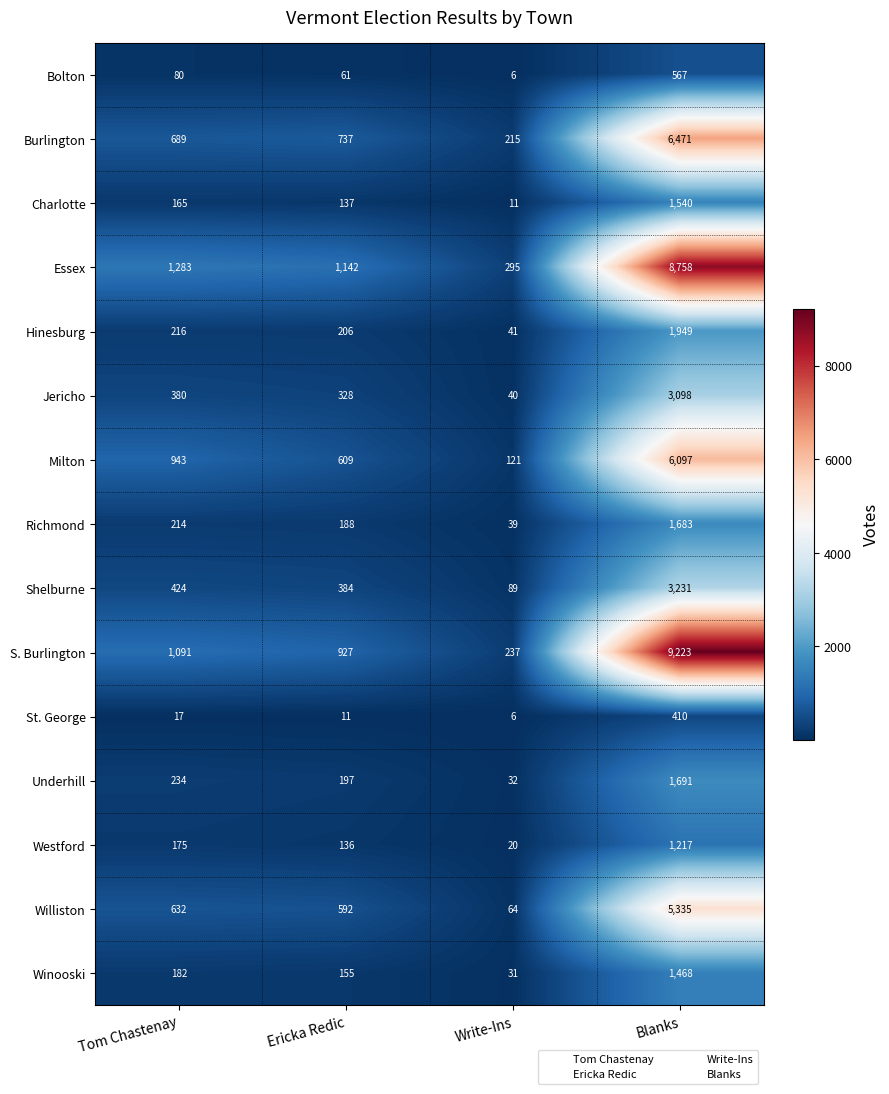

What is the difference between the Charlotte values at Write-Ins and Tom Chastenay?

154